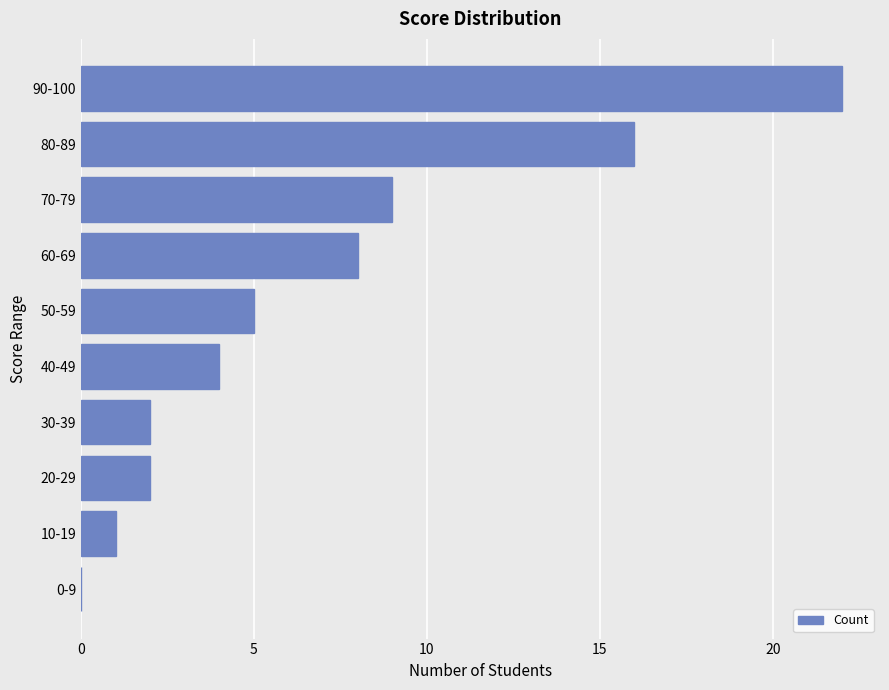

How many positive values are there?

9